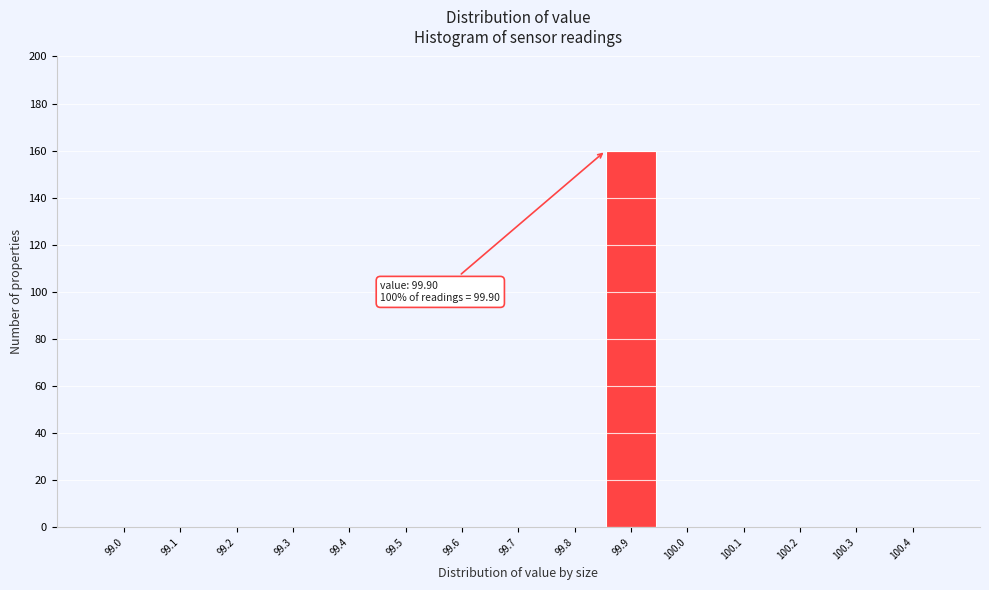

Reading right to left, transcribe all the data shown in this chart.

100.4=0	100.3=0	100.2=0	100.1=0	100.0=0	99.9=160	99.8=0	99.7=0	99.6=0	99.5=0	99.4=0	99.3=0	99.2=0	99.1=0	99.0=0